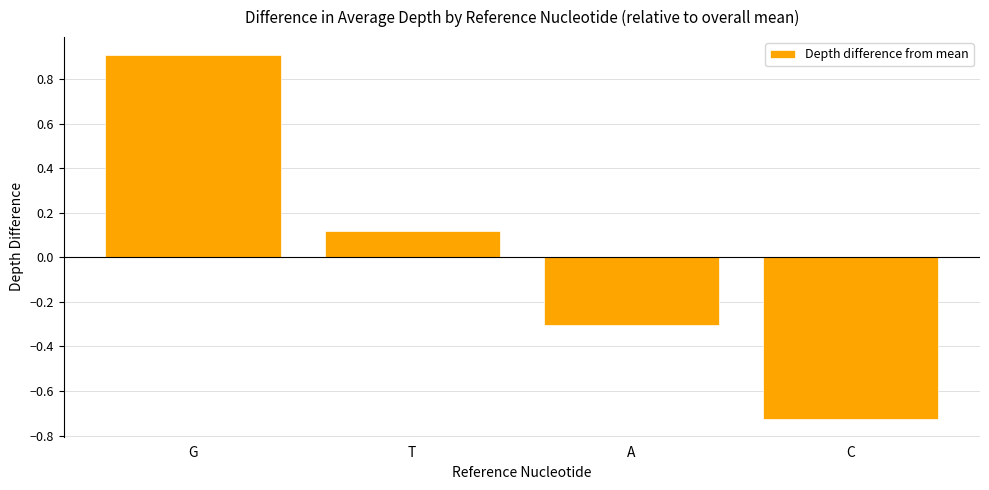

What value does the data have at A?

-0.3